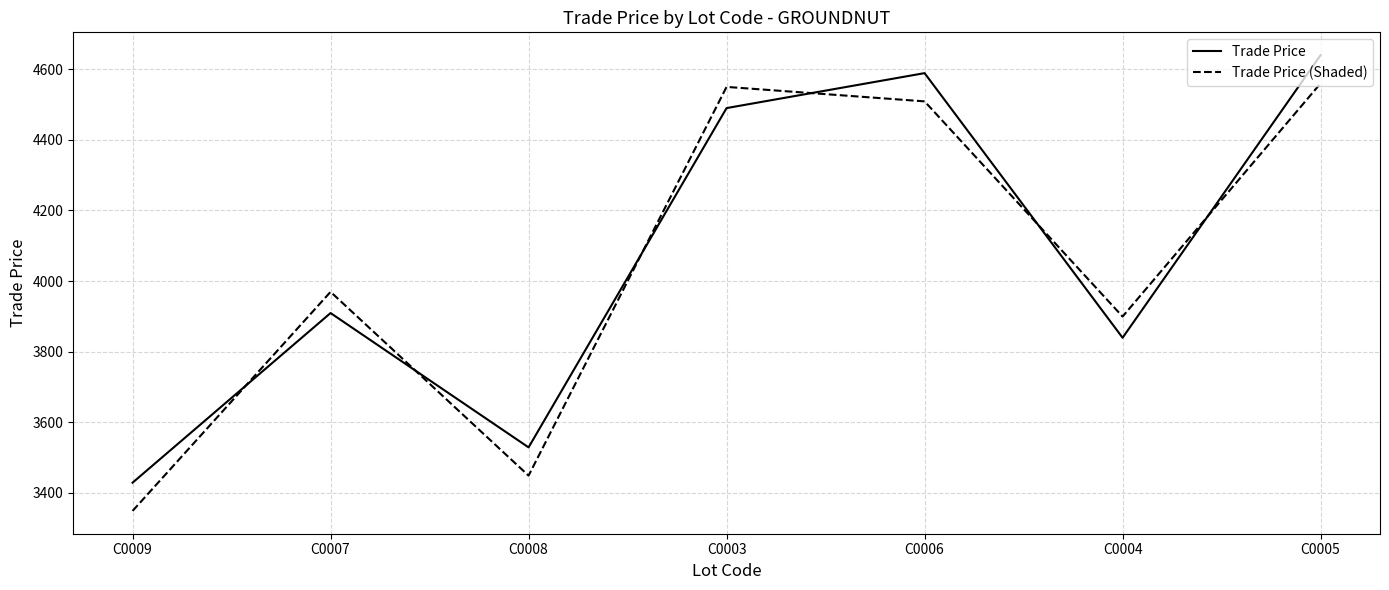

At which category does Trade Price (Shaded) reach its first local peak?

C0007